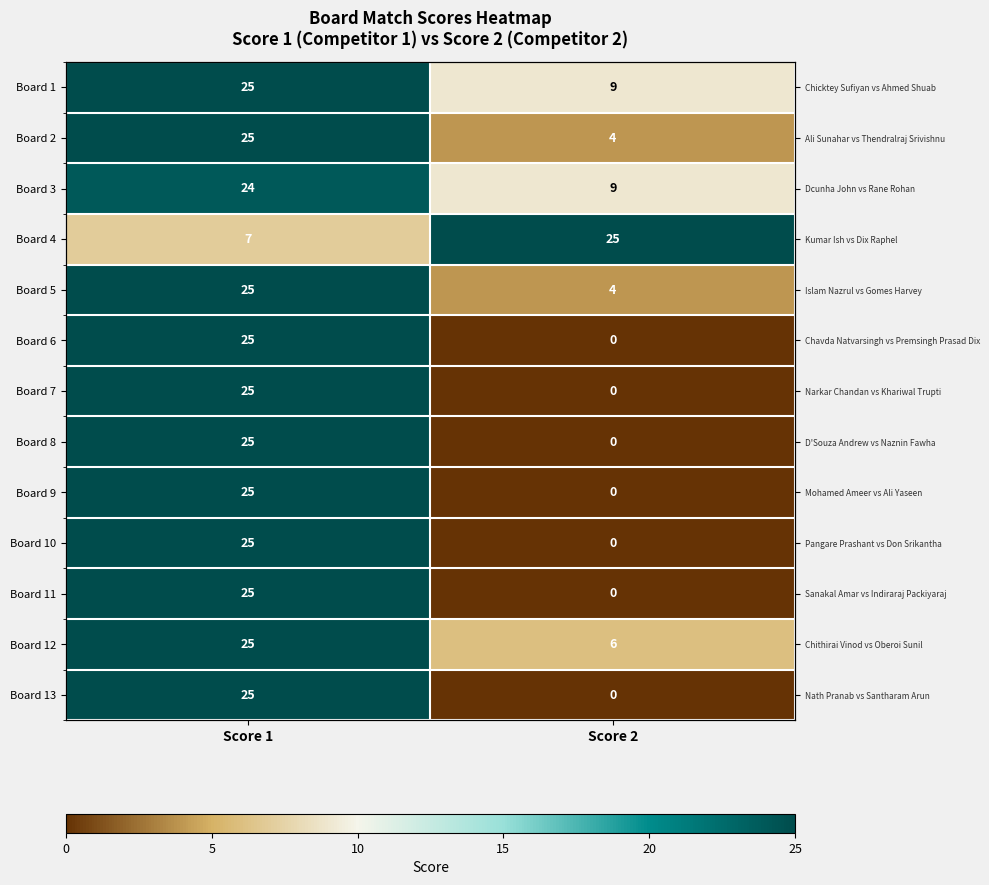

What is the maximum value shown in the chart?

25